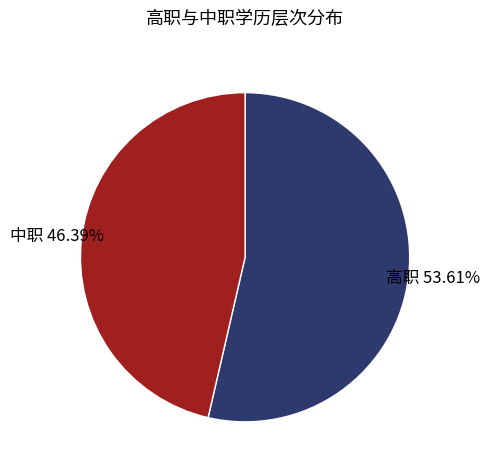

What percentage is the 中职 slice, to the nearest percent?

46%